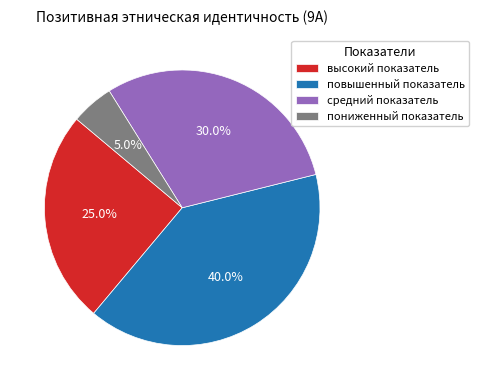

Does any single category account for the majority?

No